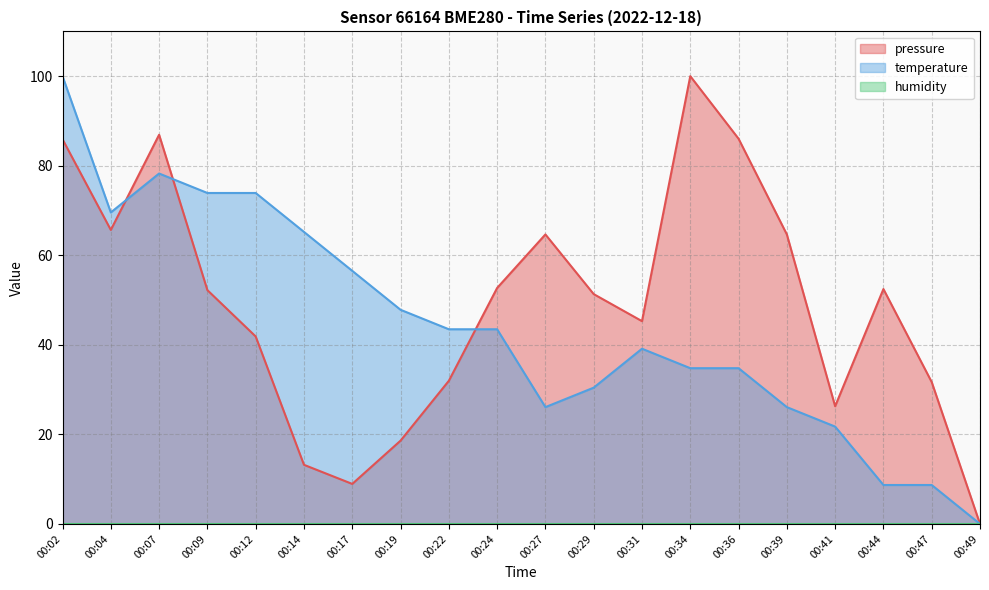

True or false: temperature has more than 1 points higher than both neighbors.

True